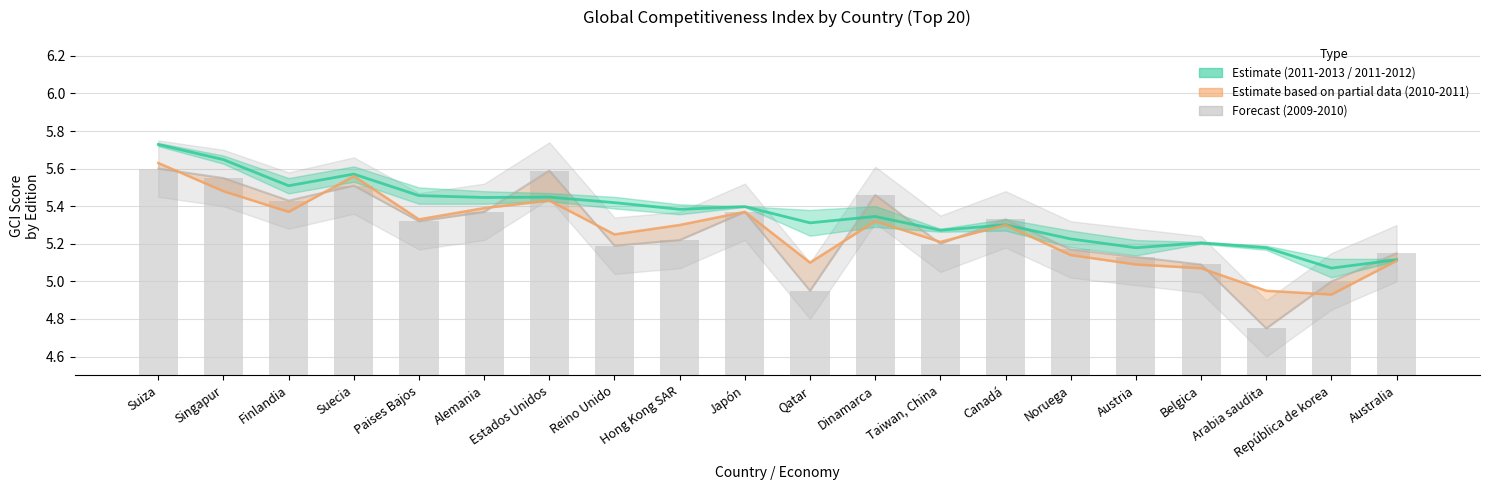

Does the chart contain any negative values?

No